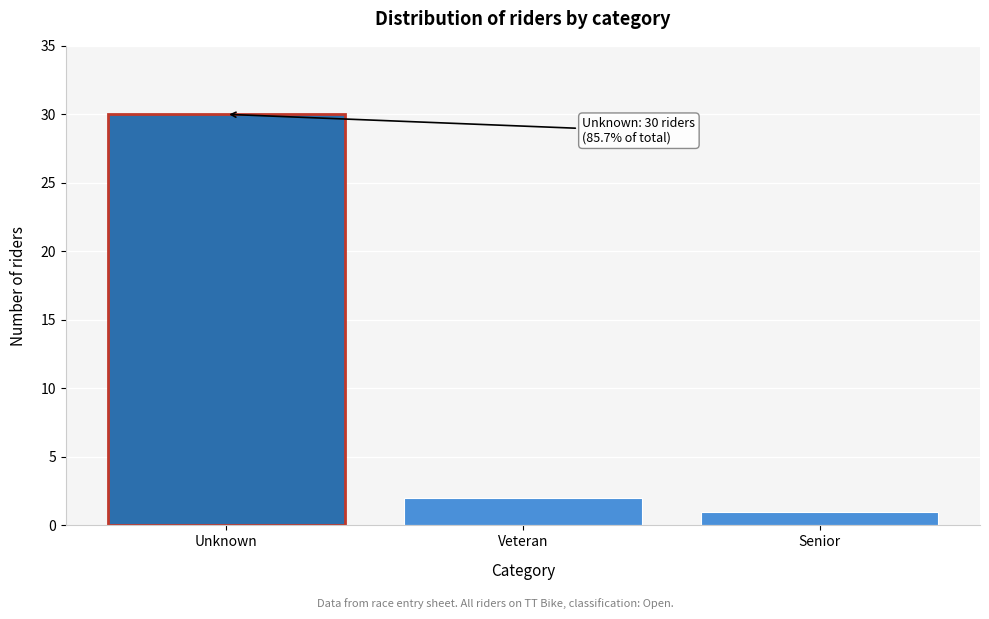

Reading left to right, list all the values displayed in this chart.

Unknown=30	Veteran=2	Senior=1